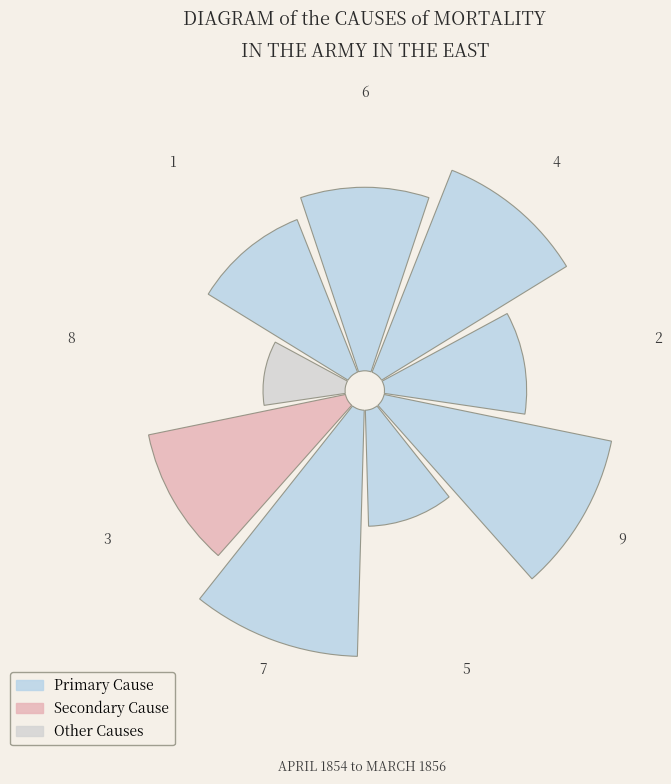

What is the change in value from 8 to 1?

+3